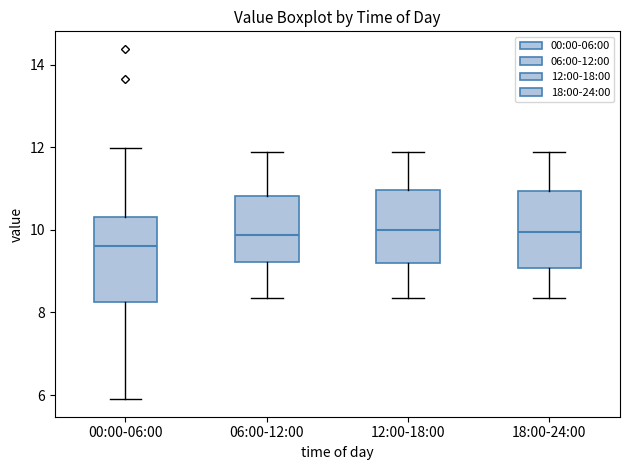

Where does the median line of the box for 06:00-12:00 sit on the y-axis? The values are not printed on the chart, so give them approximately, as read against the axis.

9.8